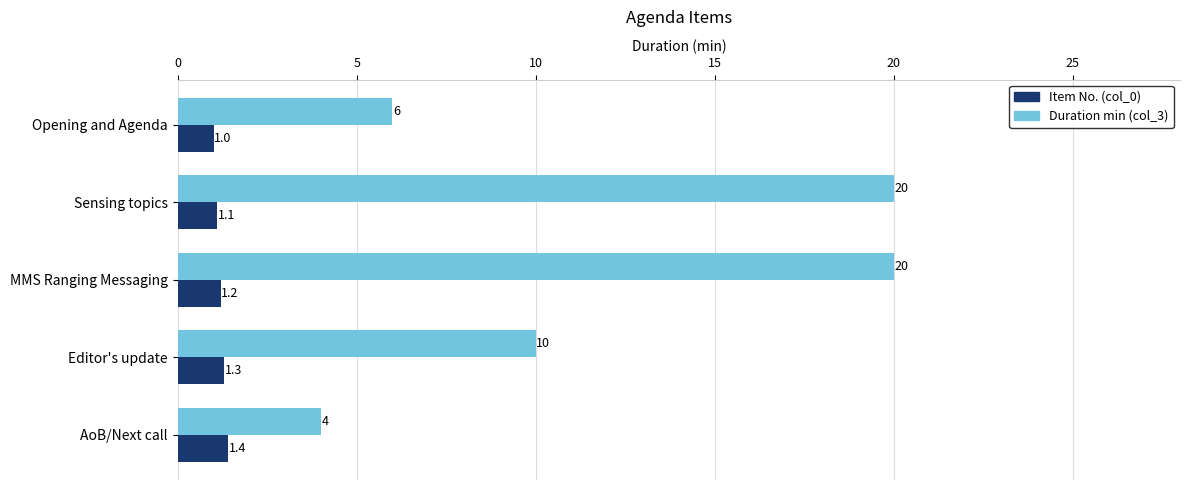

True or false: Duration min (col_3) has a value of 9.7 at Opening and Agenda.

False